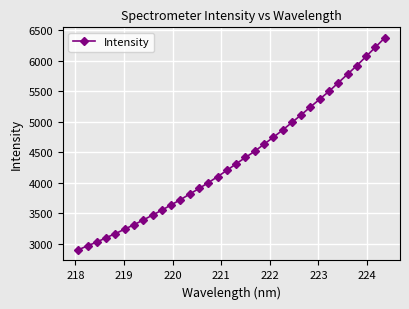

What is the average value?

4387.1